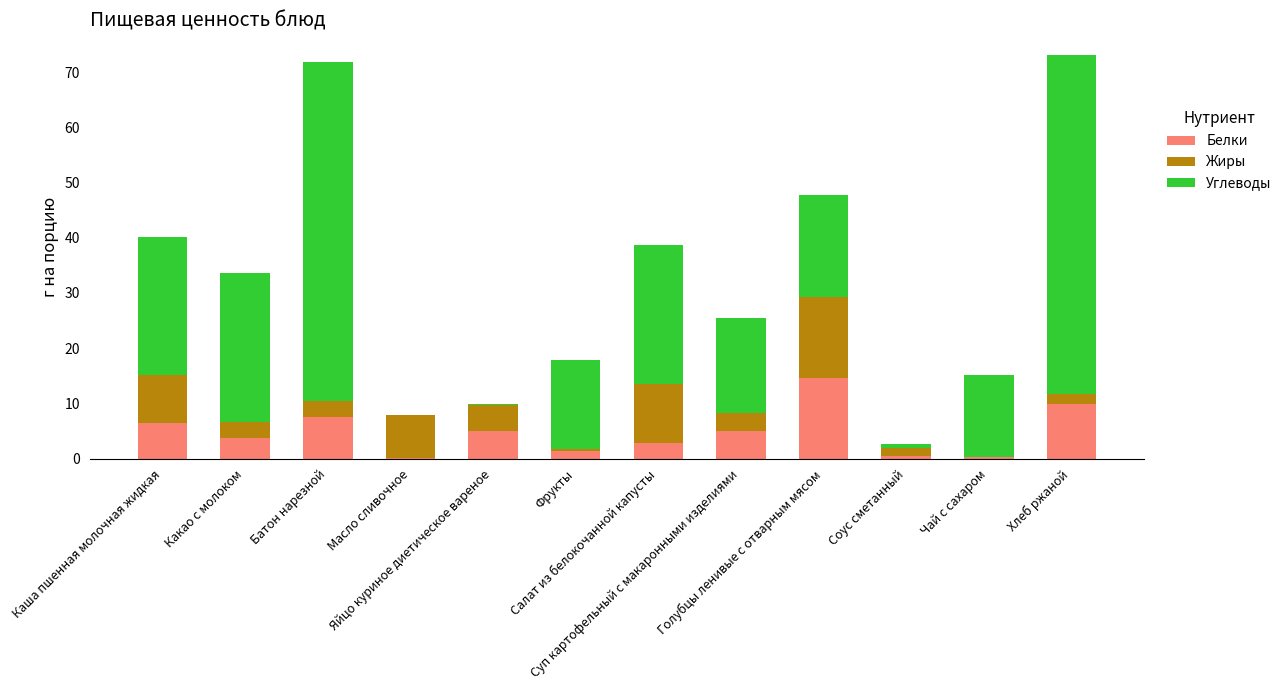

How many series are shown in this chart?

3